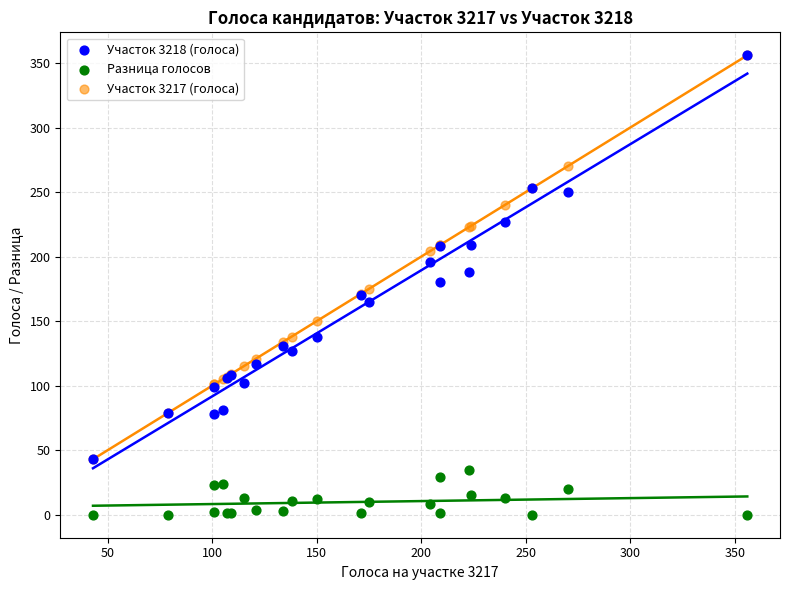

What are all the series names shown in the legend?

Участок 3218 (голоса), Разница голосов, Участок 3217 (голоса)